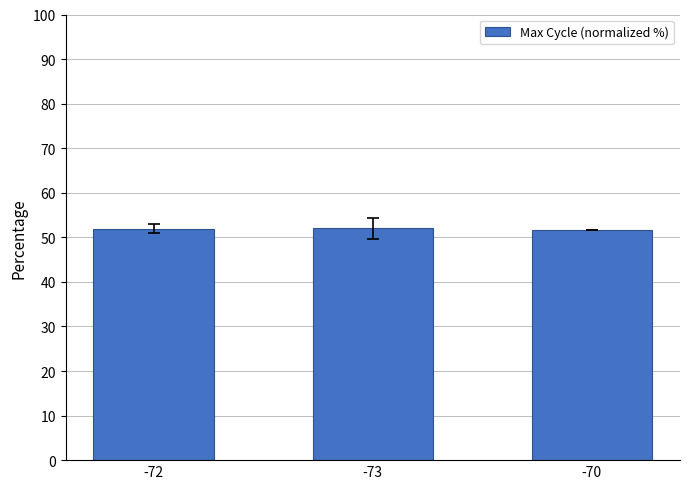

What is the smallest value displayed?

51.7